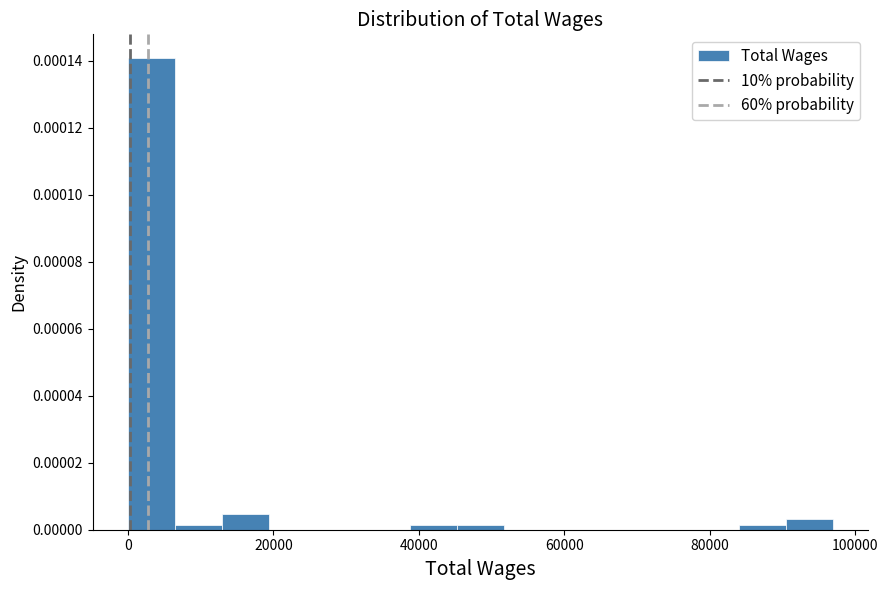

Read against the x-axis, roughly where is the centre of the tallest bar?

4000